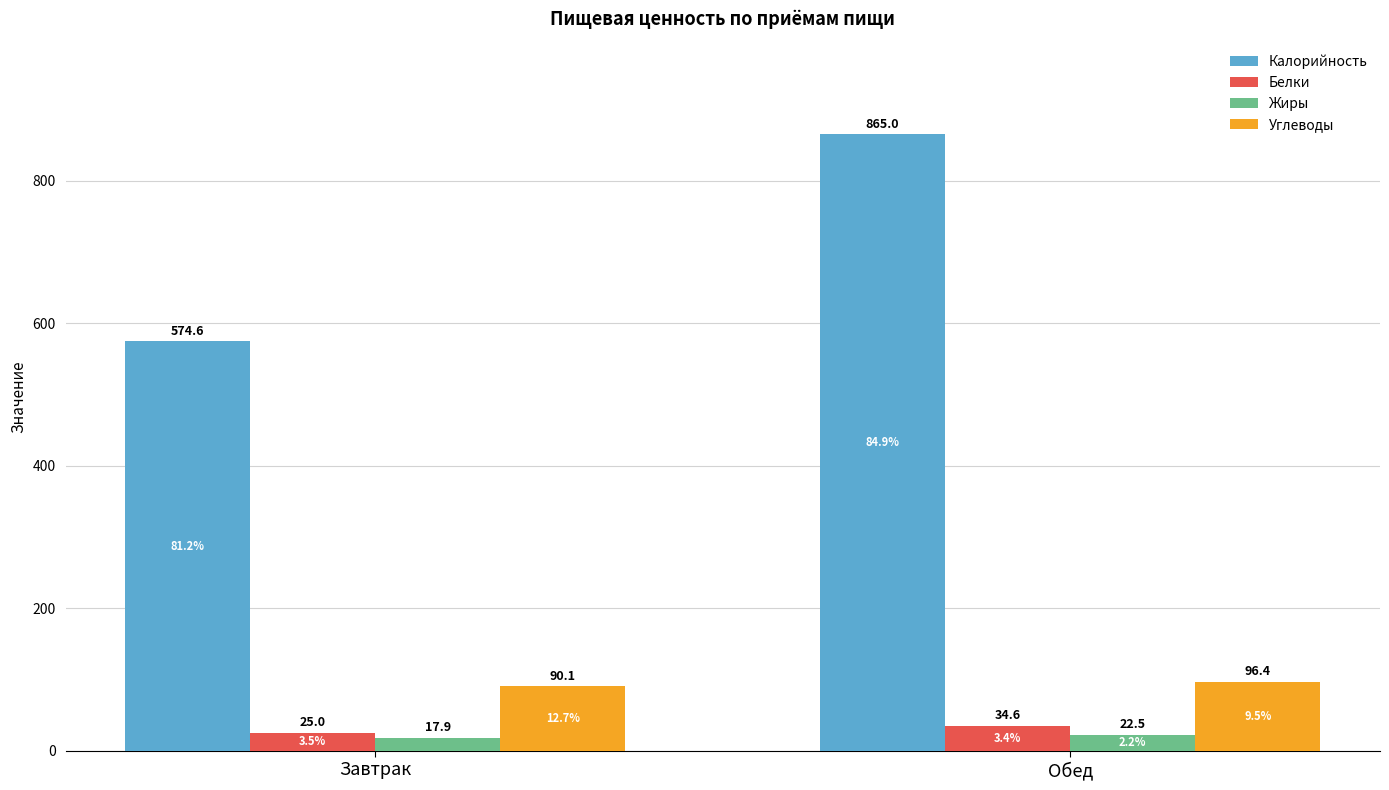

The value of Углеводы at Обед is 96.4. True or false?

True